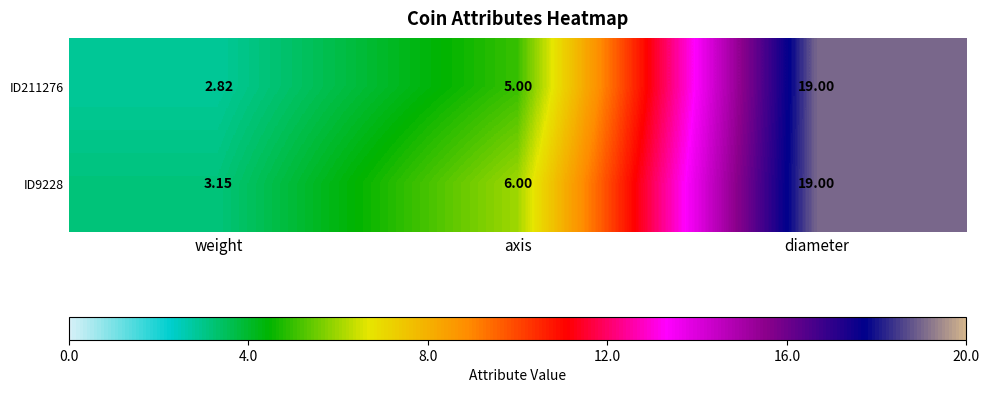

List the series in order of their overall mean, highest first.

ID9228, ID211276